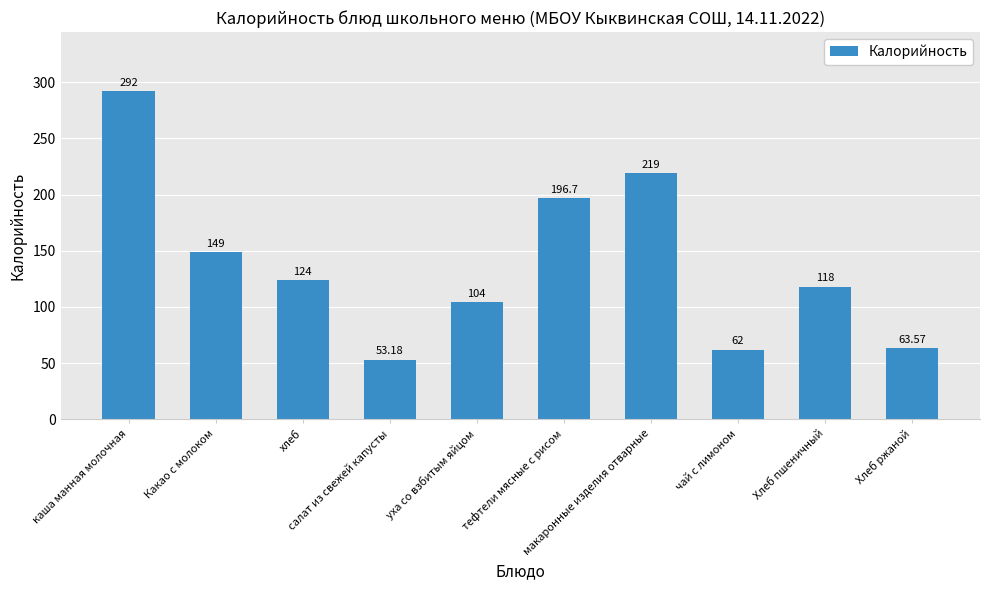

The chart shows a value of 149.0 at Какао с молоком. True or false?

True